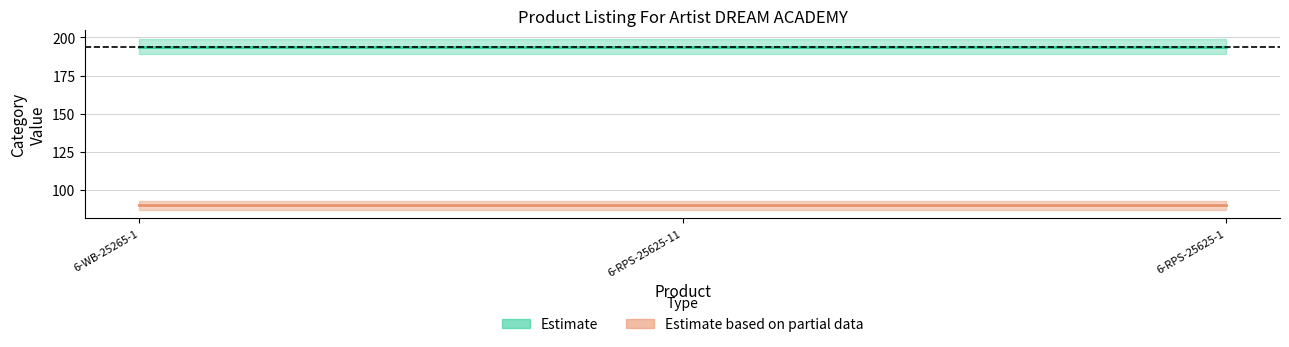

At how many categories does at least one series exceed 164?

3